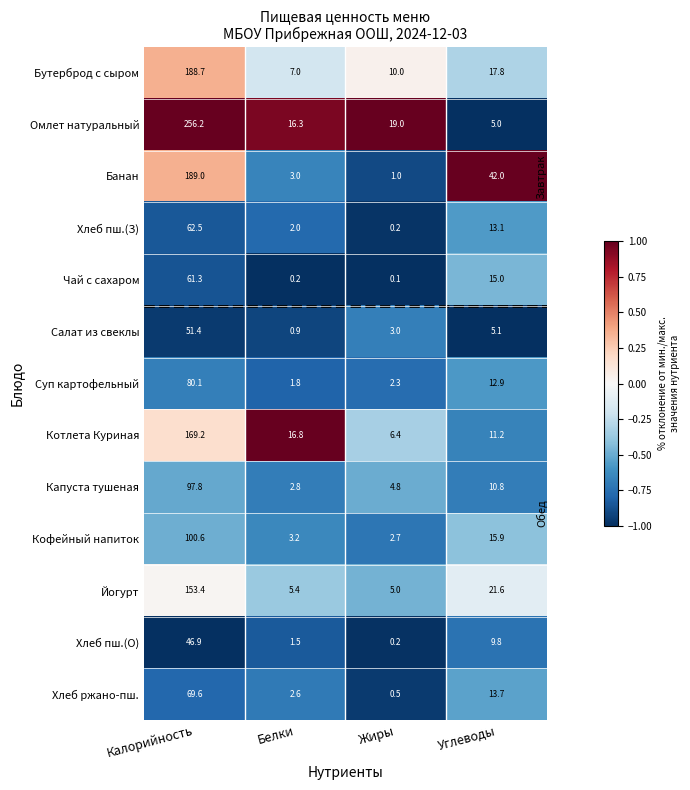

What is the sum of all Капуста тушеная values?

116.2